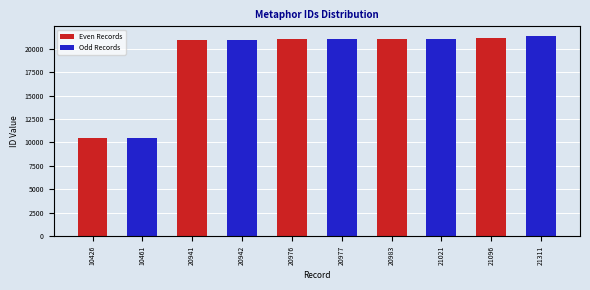

What is the minimum value shown in the chart?

10426